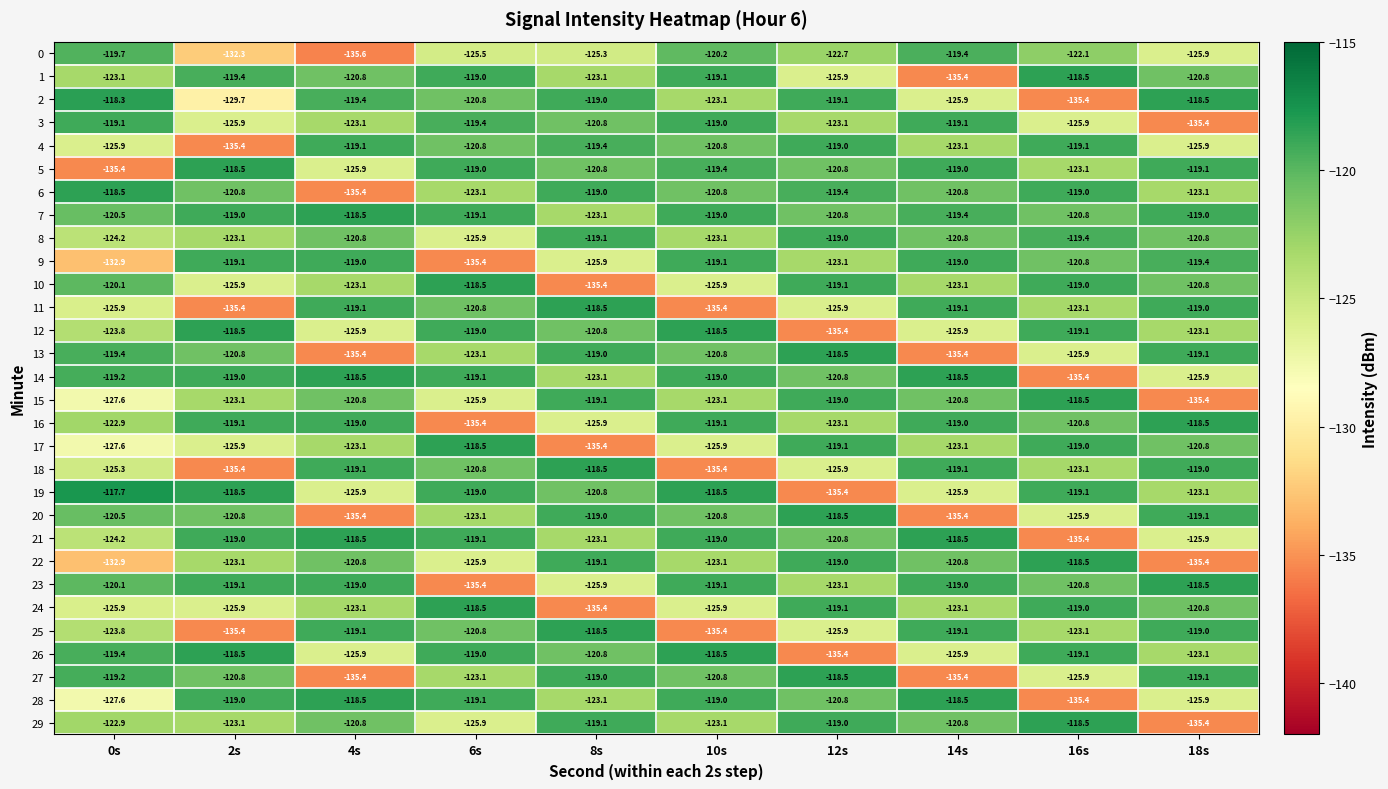

At which label does 5 reach its peak?

2s